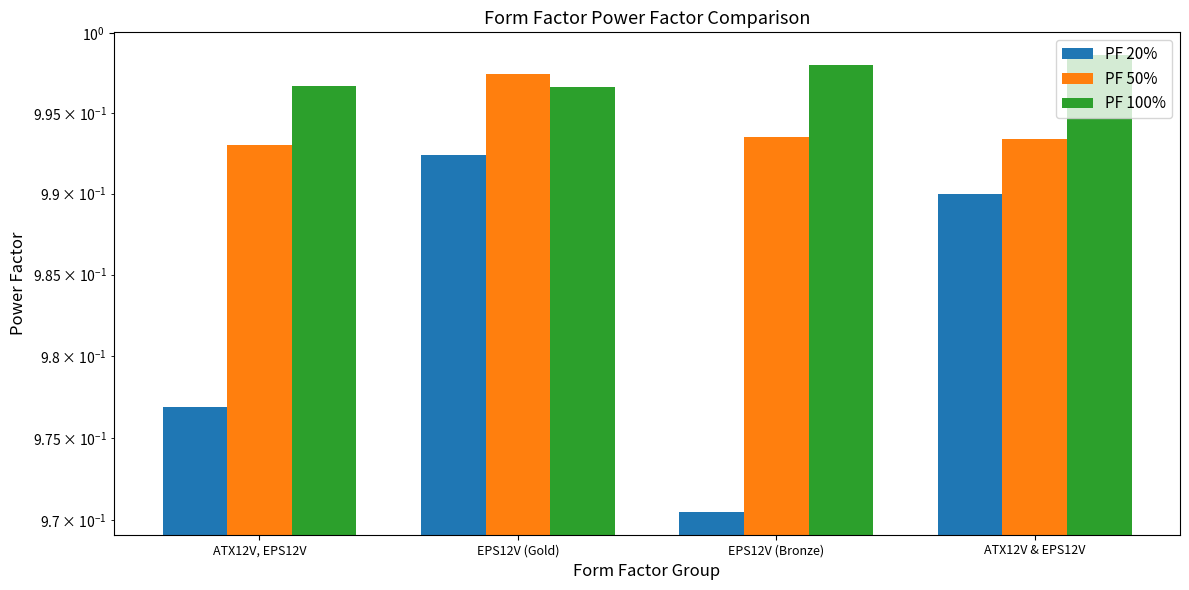

Between ATX12V, EPS12V and EPS12V (Gold), which series saw the biggest shift?

PF 20%